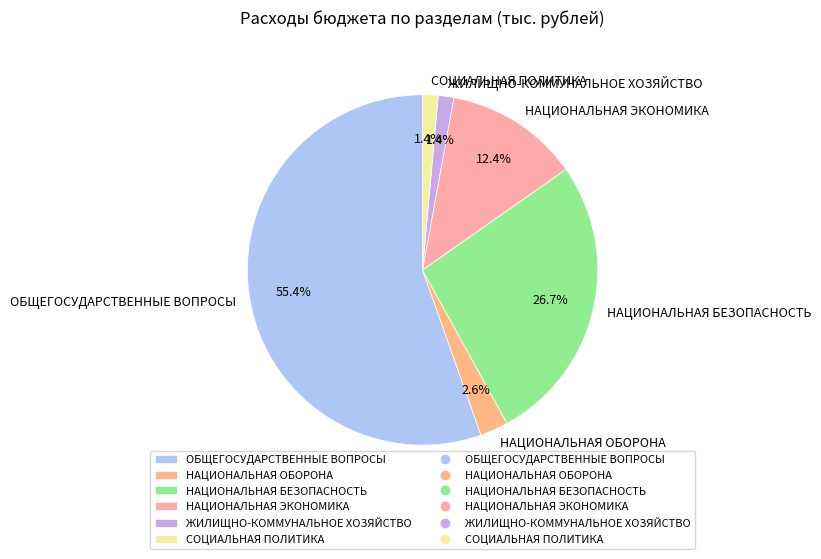

What is the total percentage of СОЦИАЛЬНАЯ ПОЛИТИКА and НАЦИОНАЛЬНАЯ ЭКОНОМИКА?

13.8%